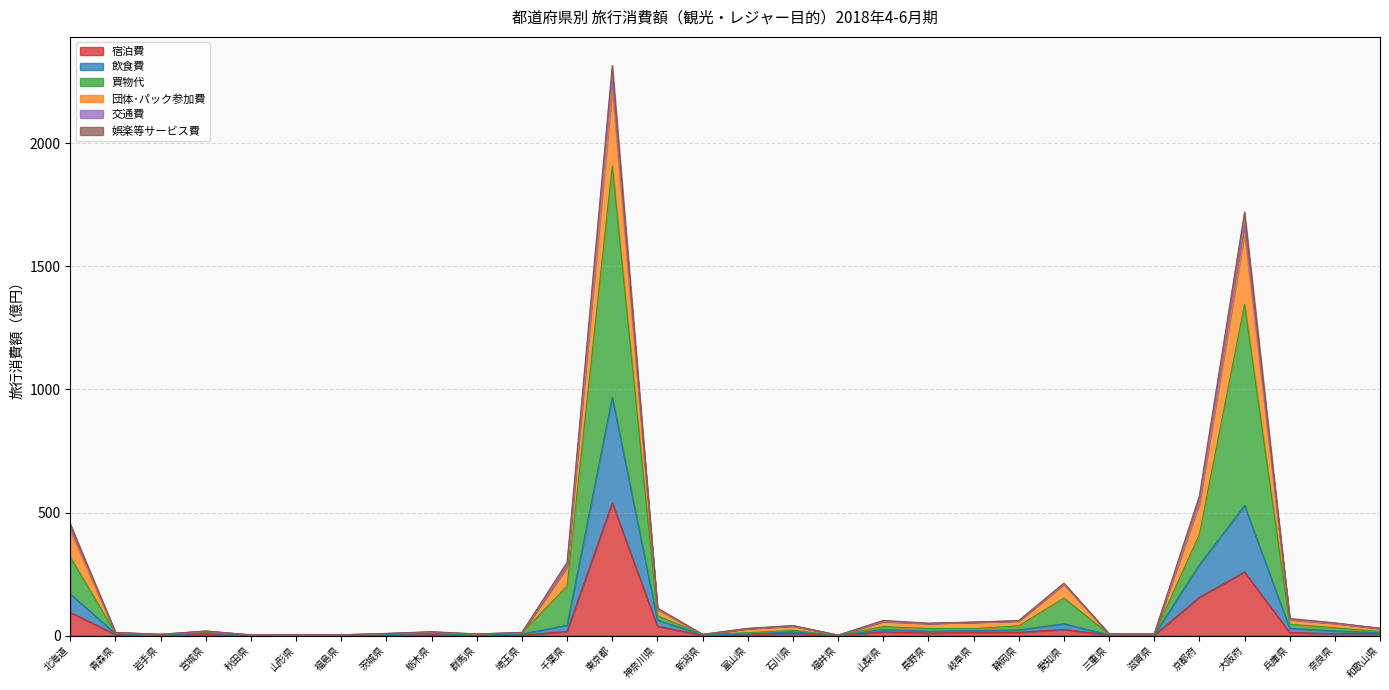

What is the label of the 20th point from the left?

長野県